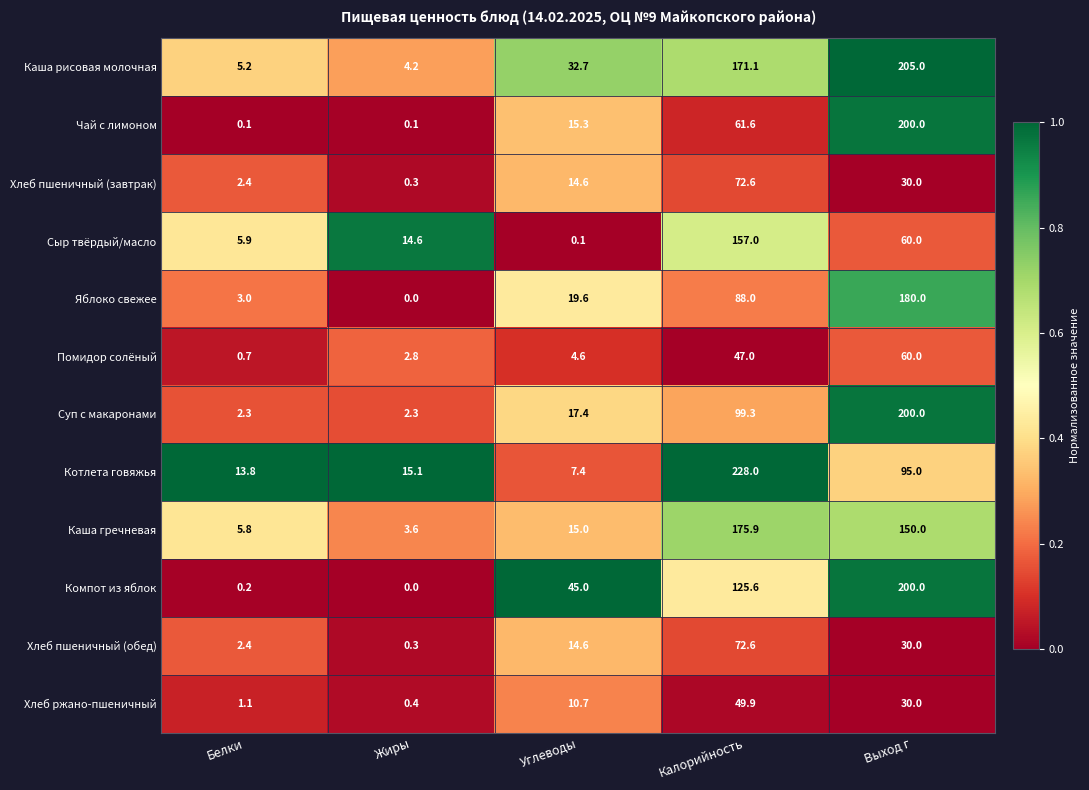

Count the number of data series in this chart.

12